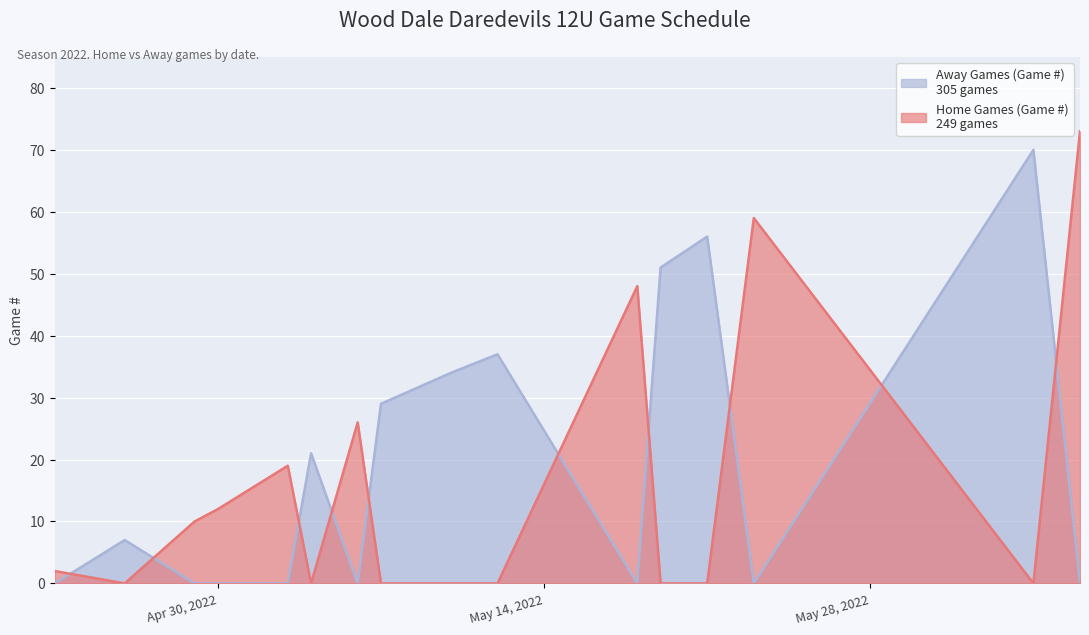

What is the difference between the second highest and second lowest values in the Away Games (Game #) series?

56